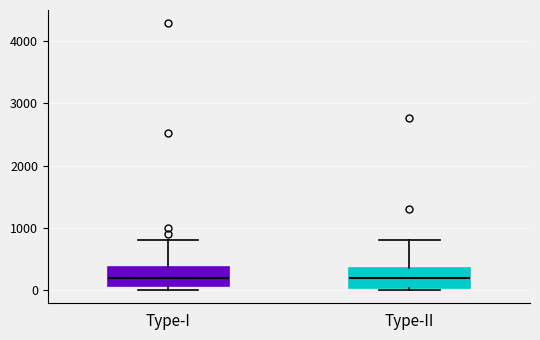

Reading left to right, transcribe this box plot: for each box, give where its median line is, the range the box spans, and where its two whiskers end, as read against the y-axis. The values are not printed on the chart, so give them approximately, as read against the axis.

Type-I: median 200, box 100 to 400, whiskers 0 to 800
Type-II: median 200, box 0 to 300, whiskers 0 to 800